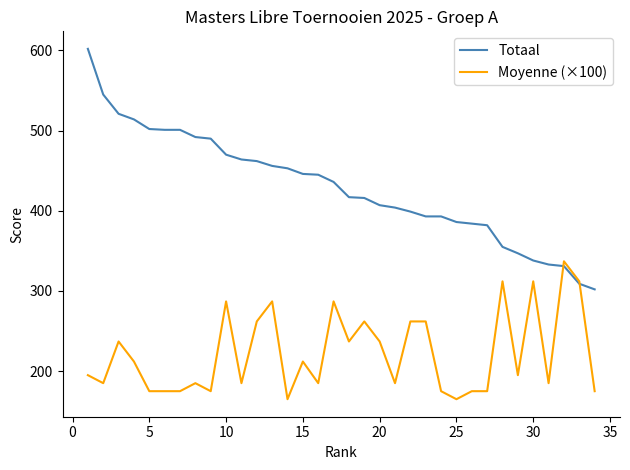

True or false: Totaal and Moyenne (×100) intersect in this chart.

True